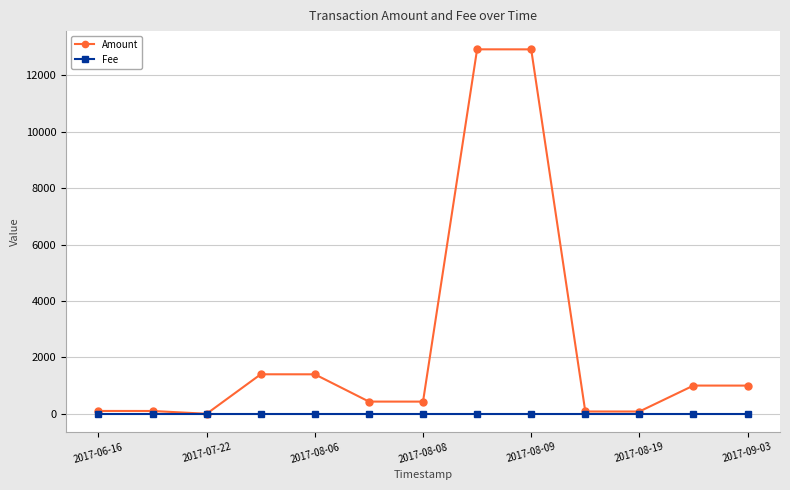

At how many categories does at least one series exceed 3143?

2